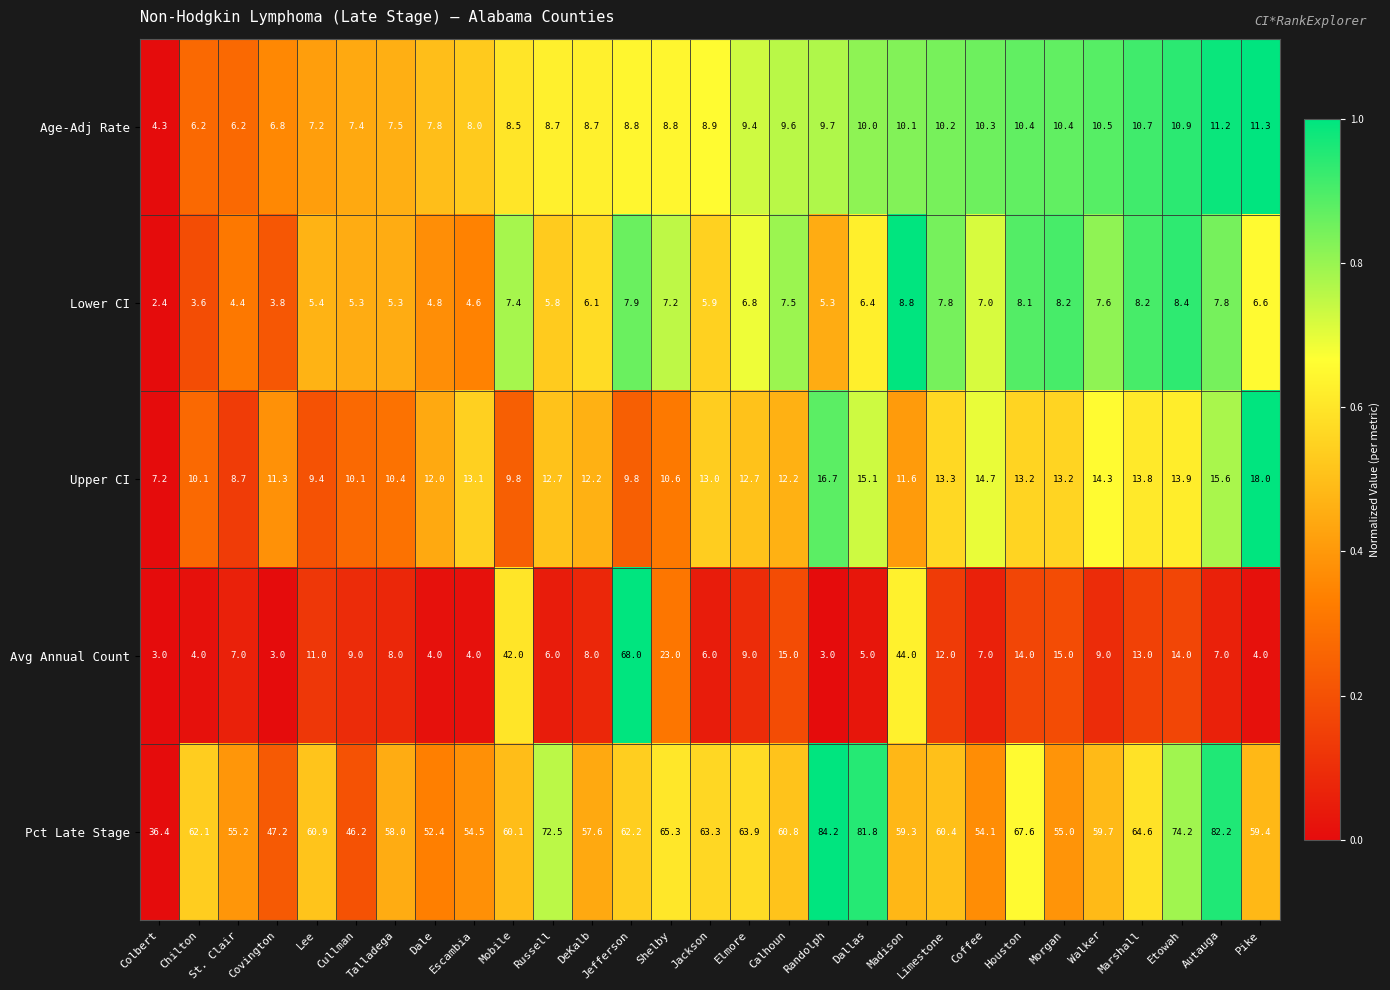

At which category is the sum across all series the highest?

Jefferson